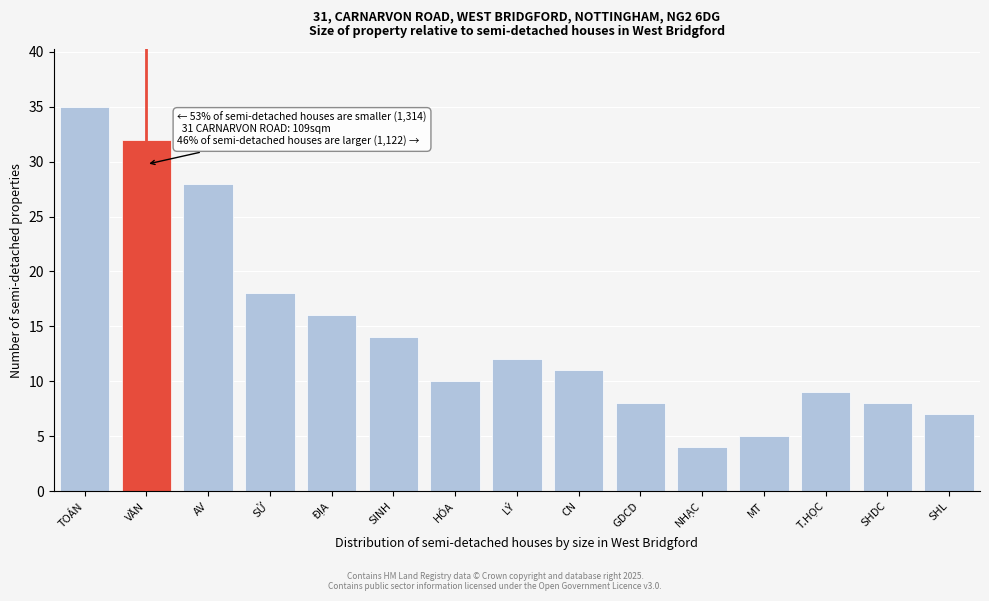

Reading left to right, transcribe all the data shown in this chart.

35	32	28	18	16	14	10	12	11	8	4	5	9	8	7